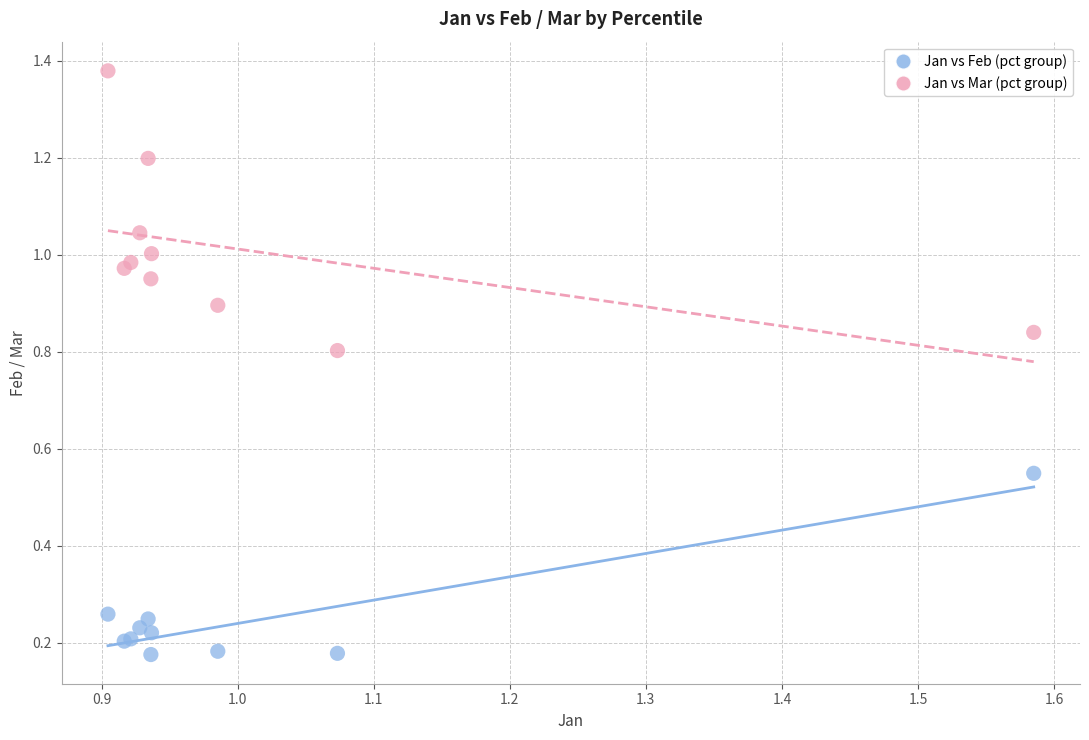

Which series has the widest spread of Y values?

Jan vs Mar (pct group)